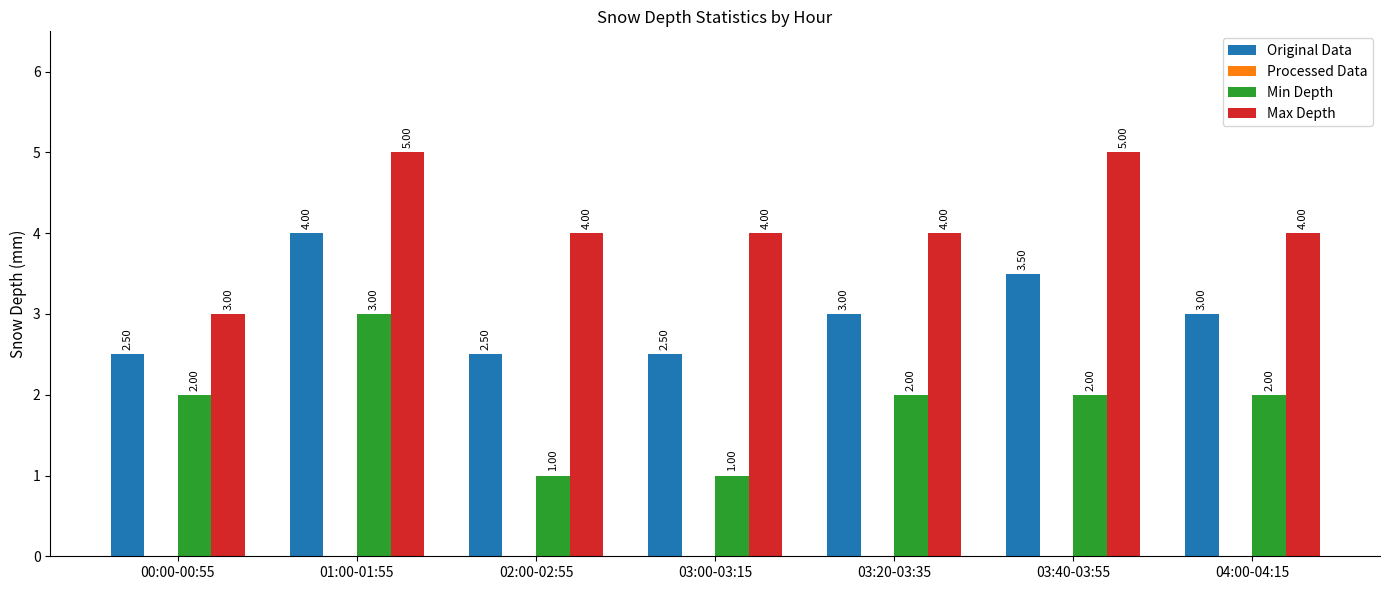

How many categories are shown in the chart?

7